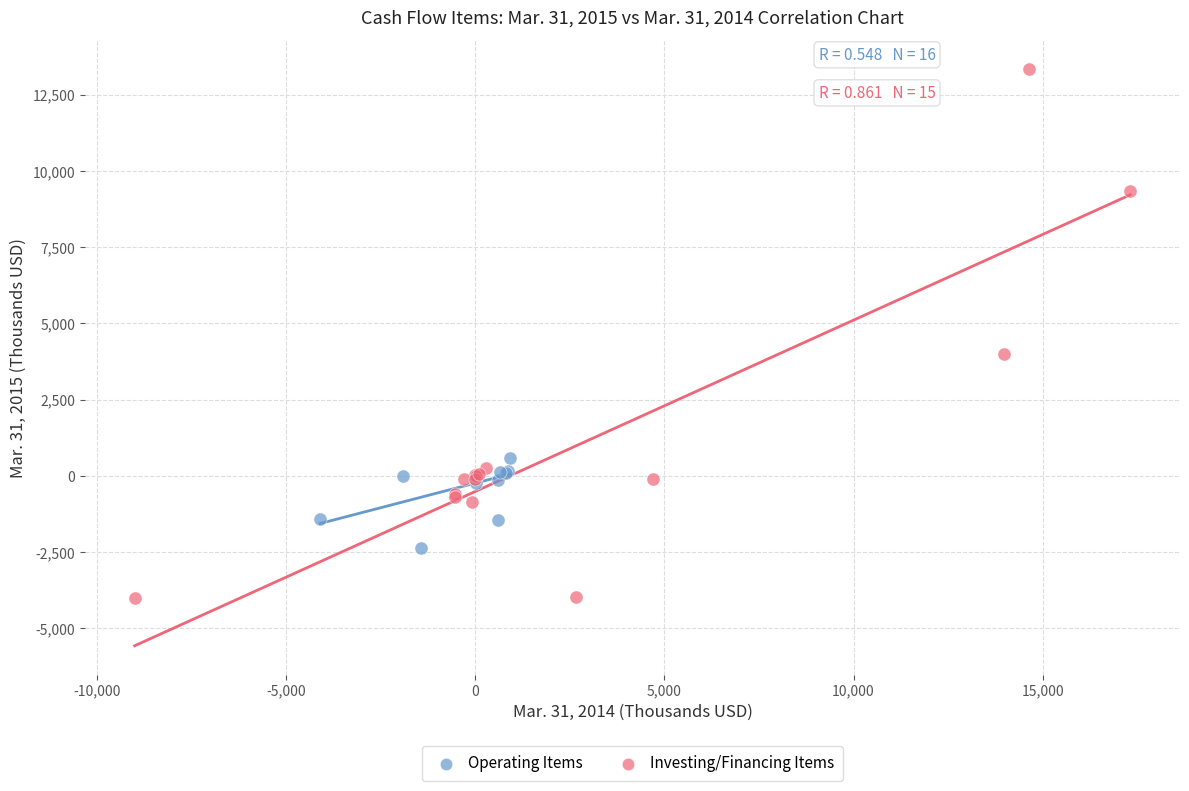

Which series contains the highest Y value?

Investing/Financing Items